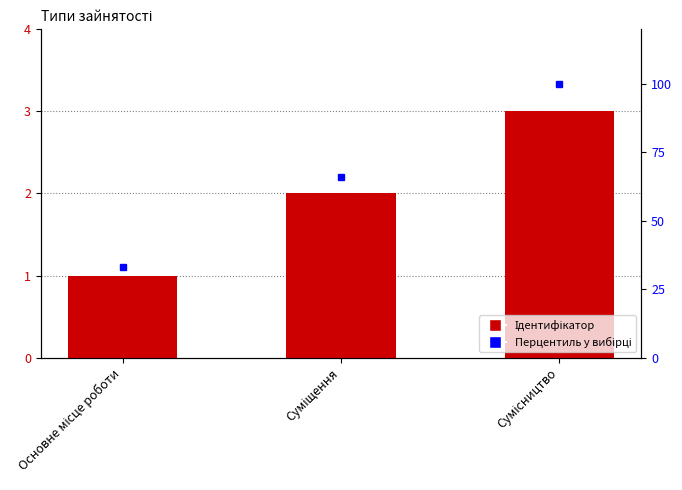

What is the sum of all Ідентифікатор values?

6